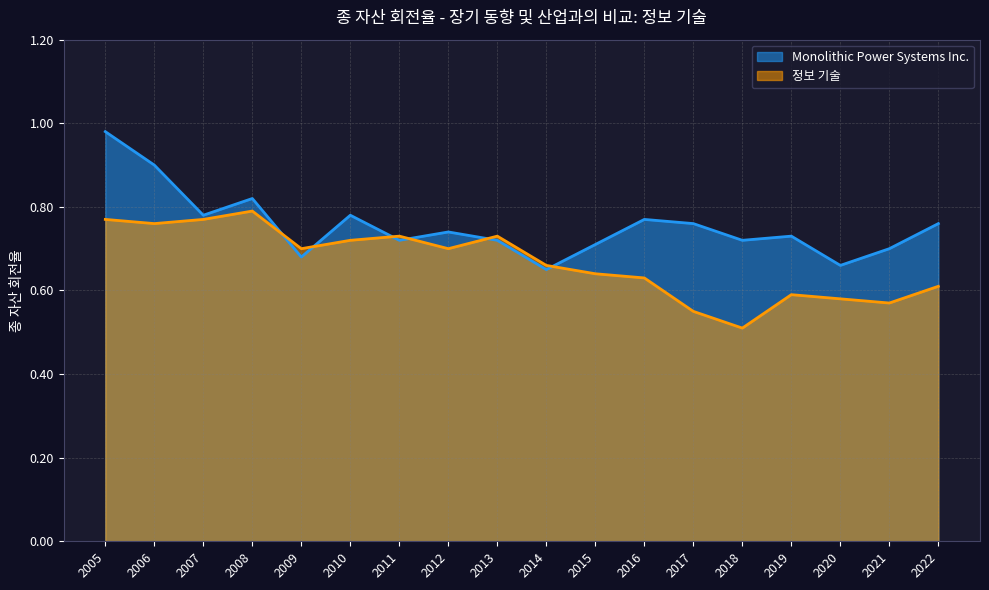

What is the lowest value of the 정보 기술 series?

0.5